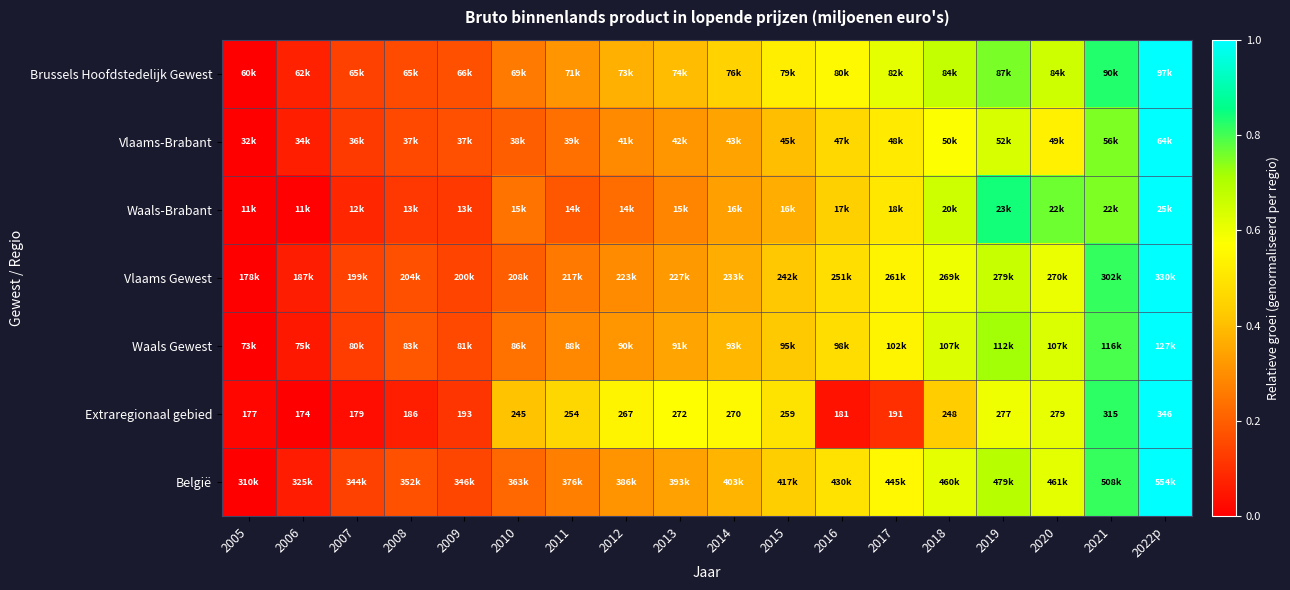

The value of Extraregionaal gebied at 2021 is 0.8. True or false?

True